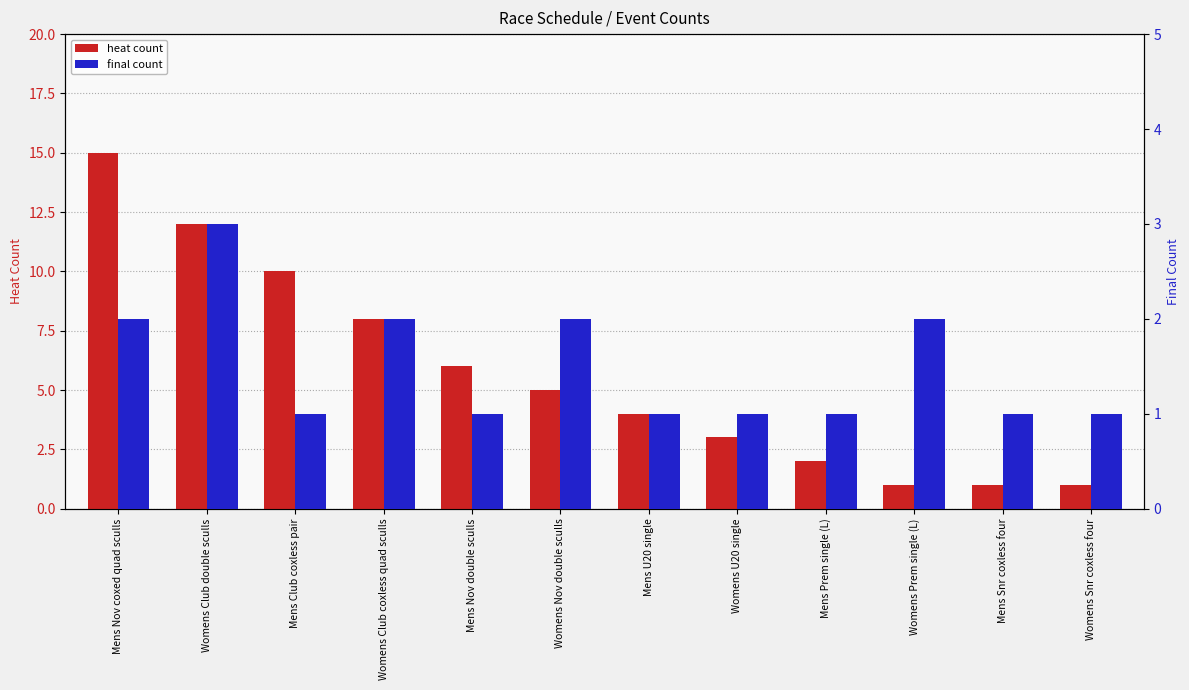

Rank the series by their average value, from highest to lowest.

heat, final